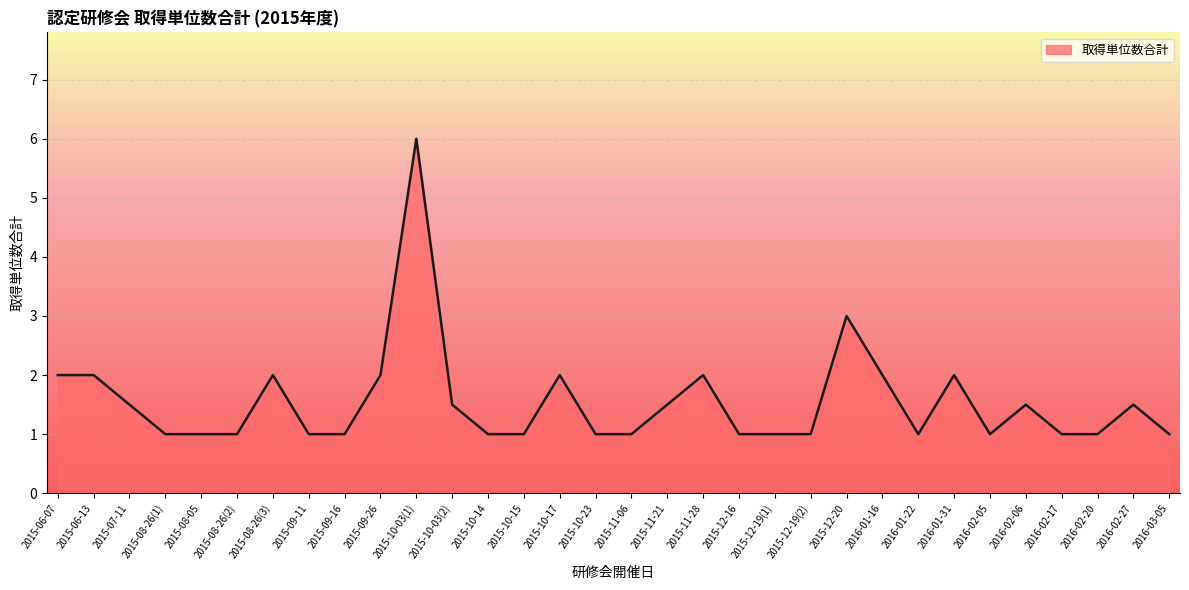

Reading left to right, what are all the values shown in this chart?

2.0	2.0	1.5	1.0	1.0	1.0	2.0	1.0	1.0	2.0	6.0	1.5	1.0	1.0	2.0	1.0	1.0	1.5	2.0	1.0	1.0	1.0	3.0	2.0	1.0	2.0	1.0	1.5	1.0	1.0	1.5	1.0